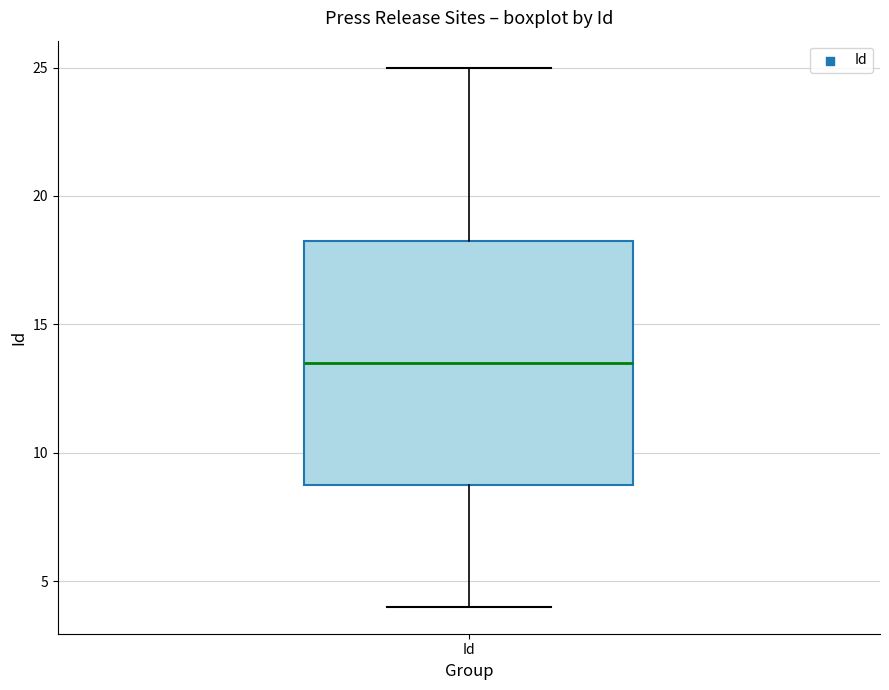

Transcribe this box plot: give where the median line is, the range the box spans, and where the two whiskers end, as read against the y-axis. The values are not printed on the chart, so give them approximately, as read against the axis.

median 13.5, box 9.0 to 18.5, whiskers 4.0 to 25.0